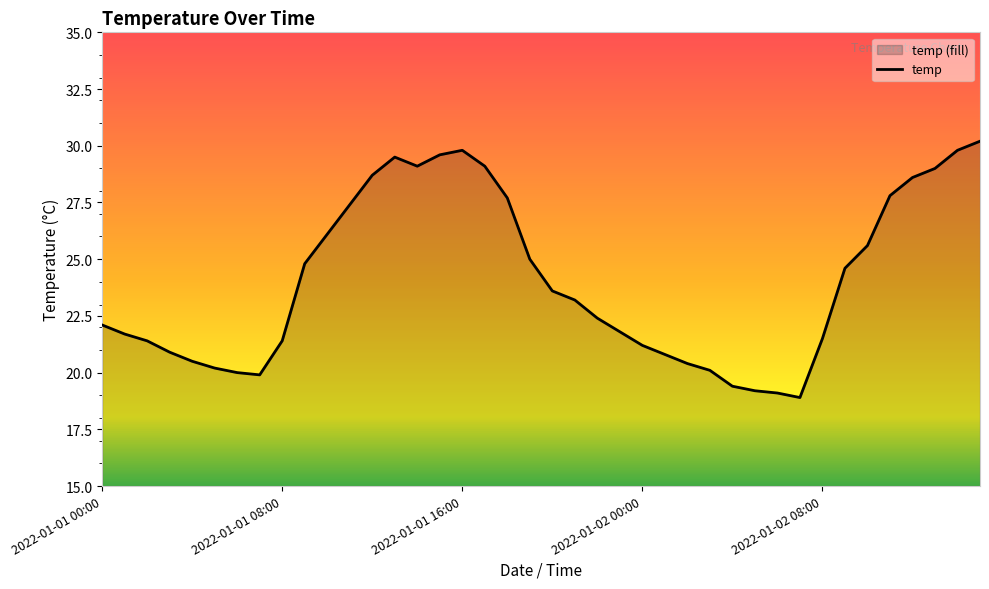

True or false: the data shows 46.6 at 17.

False